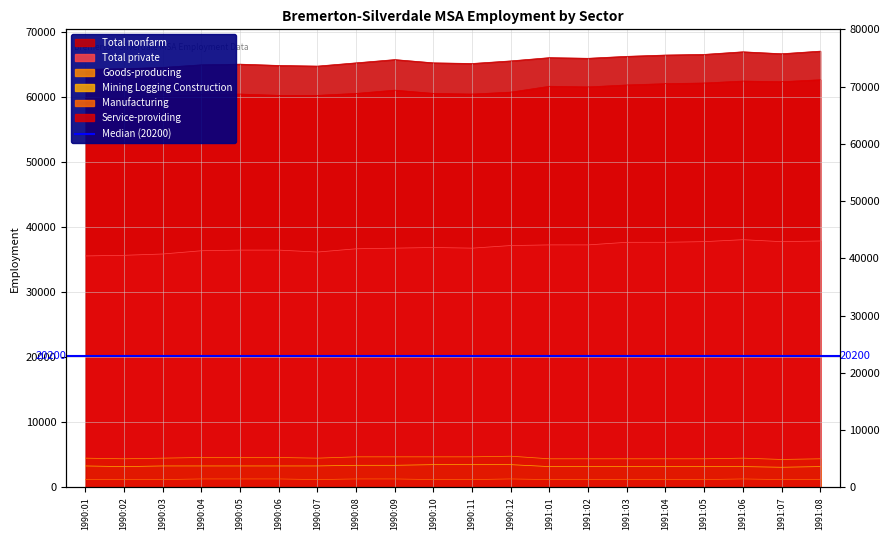

What is the sum of all Goods-producing values?

90500